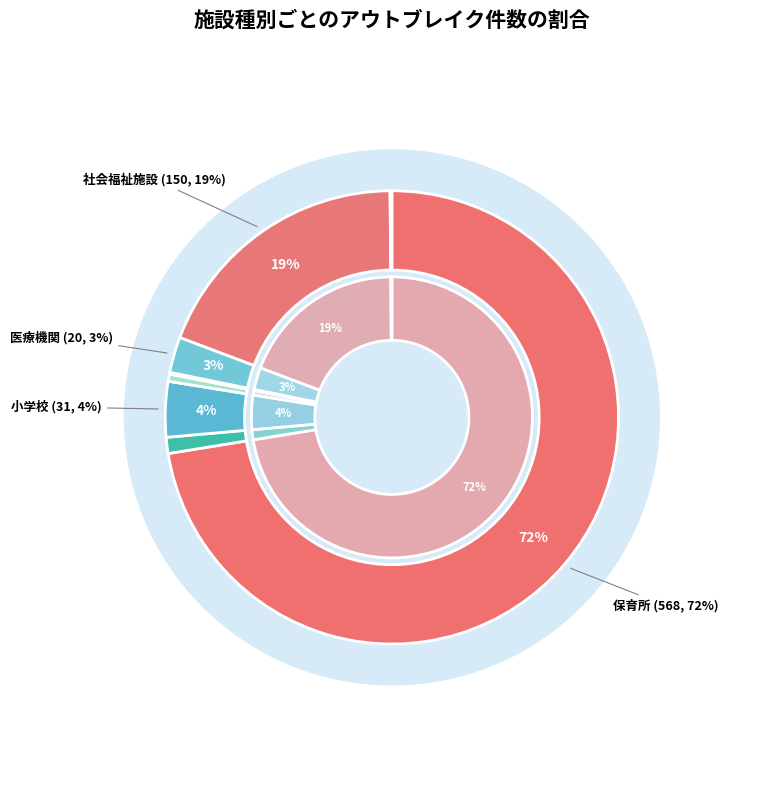

Rank the categories by value from lowest to highest.

高等学校, その他, 中学校, 幼稚園, 医療機関, 小学校, 社会福祉施設, 保育所